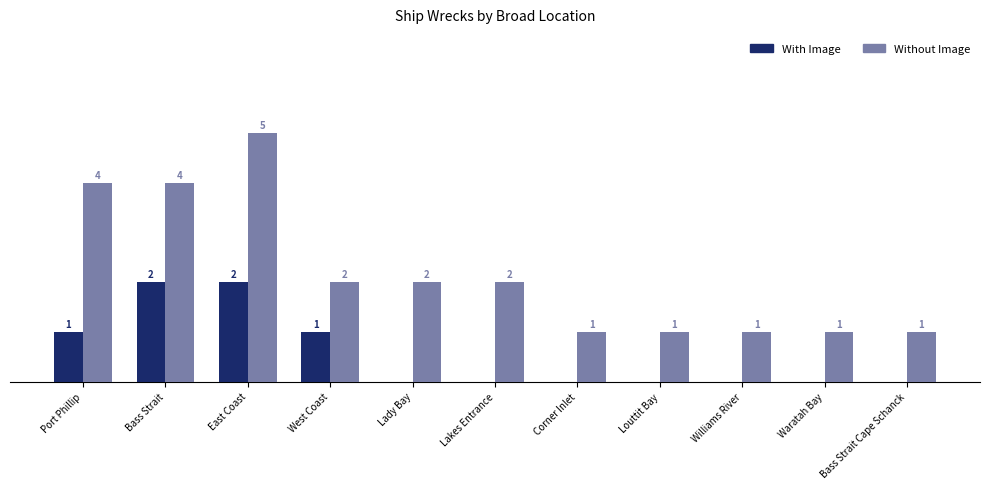

Does the chart contain stacked bars?

No